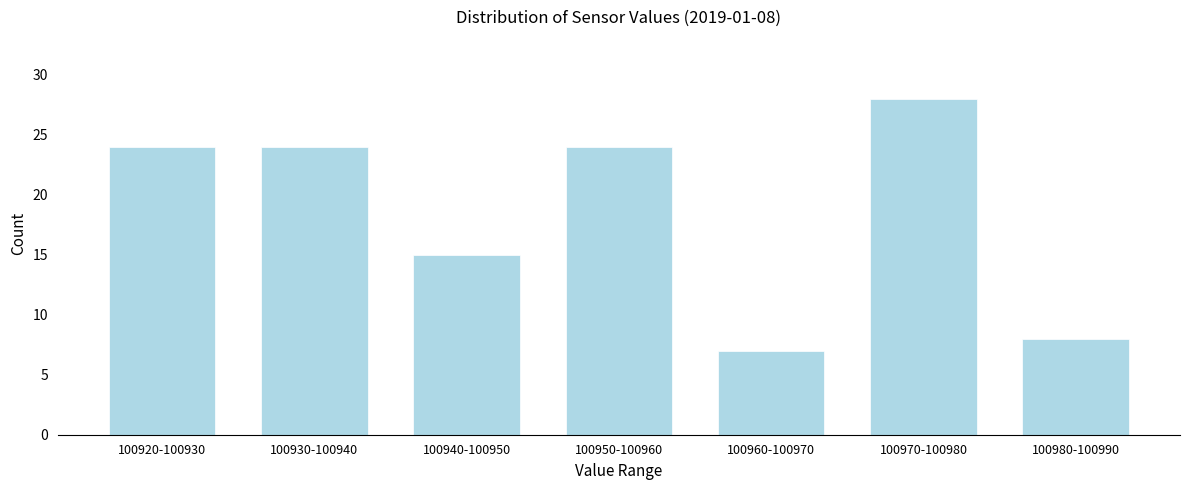

Reading left to right, list all the values displayed in this chart.

100920-100930=24	100930-100940=24	100940-100950=15	100950-100960=24	100960-100970=7	100970-100980=28	100980-100990=8